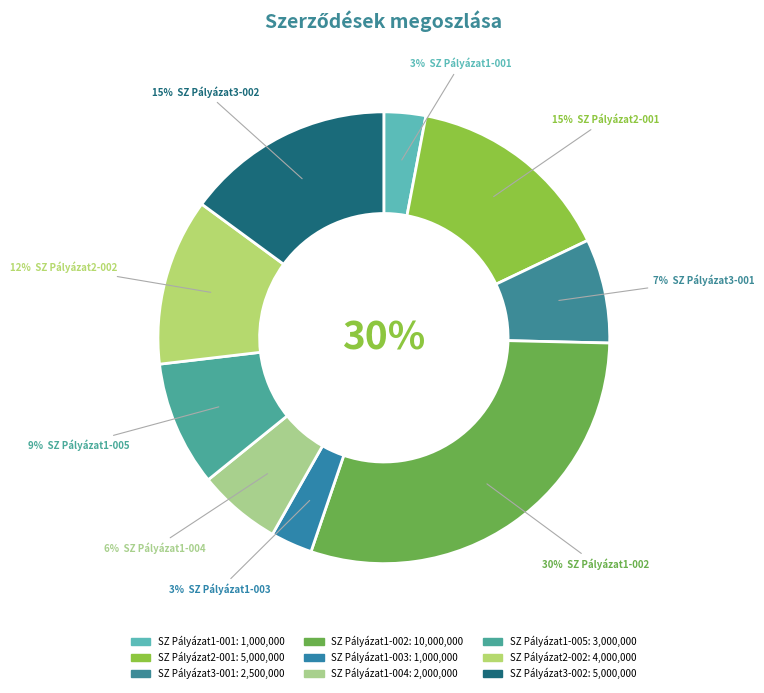

How many segments does this pie chart have?

9